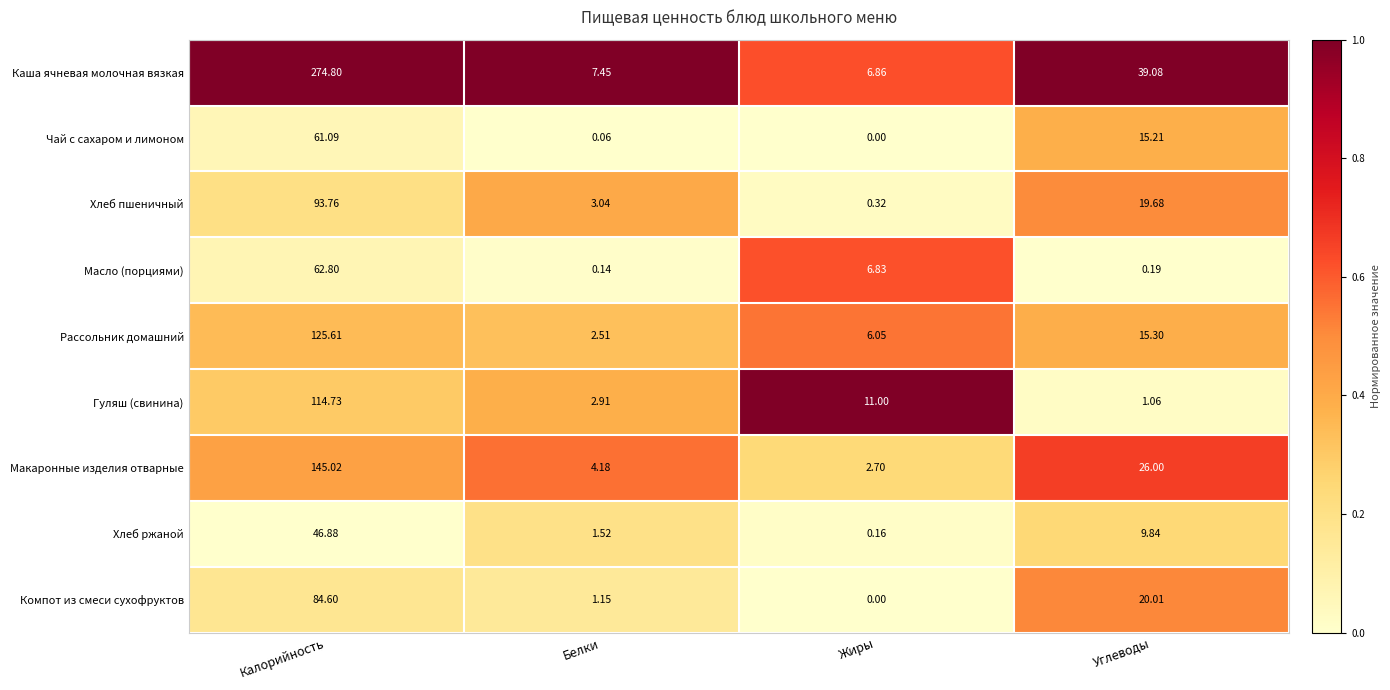

At which label is Каша ячневая молочная вязкая closest to 140?

Углеводы